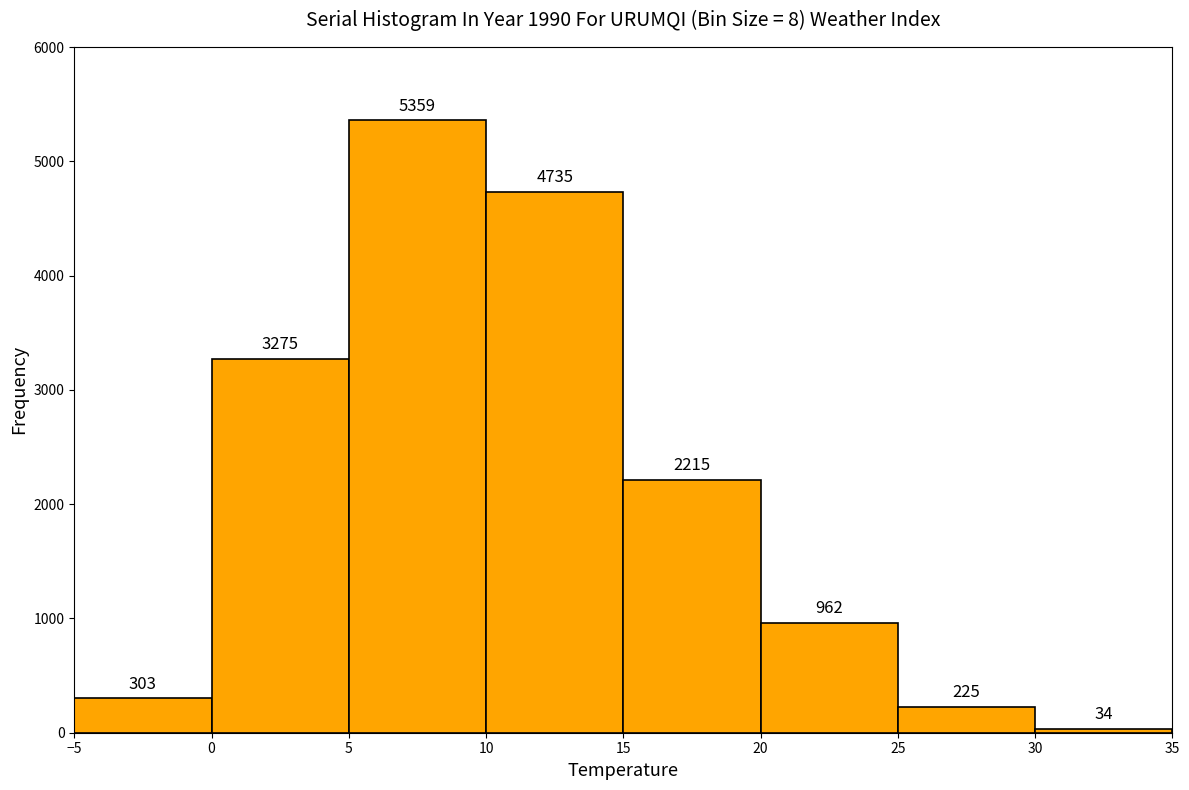

Over which range of the x-axis is the bar tallest?

5 to 10